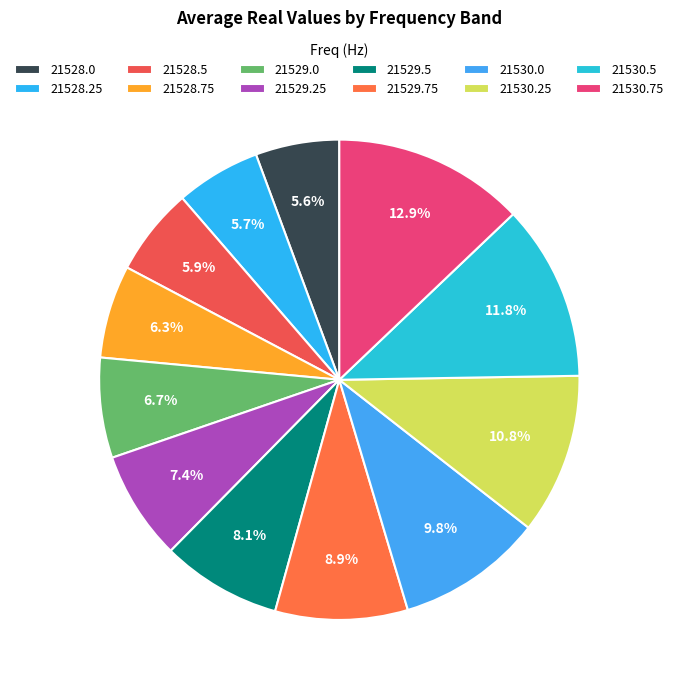

How many slices are in this pie chart?

12